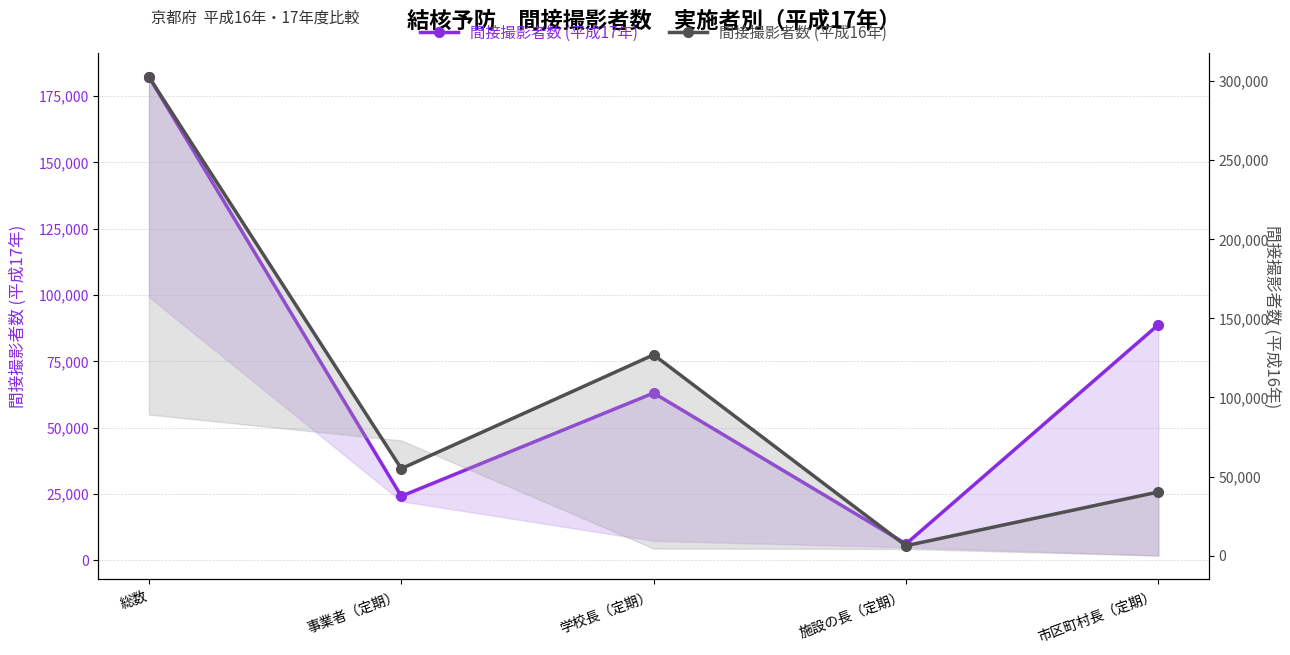

What is the label of the 3rd point from the right?

学校長（定期）